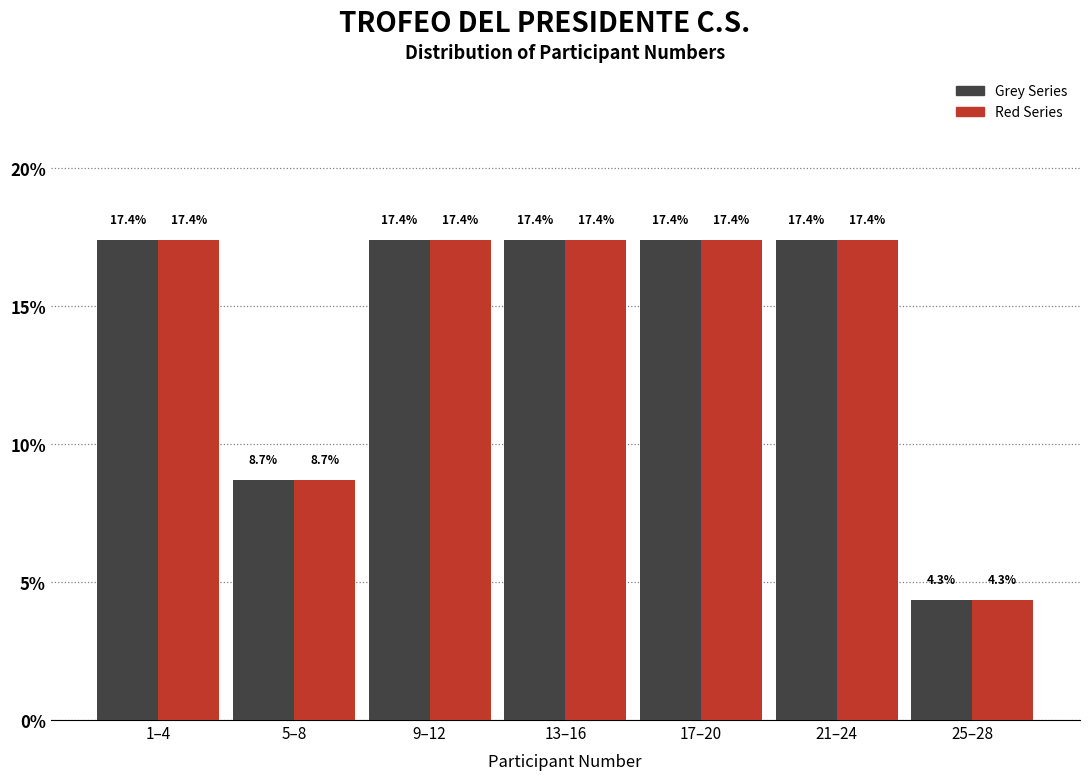

What is the total value across all series at 21–24?

34.8